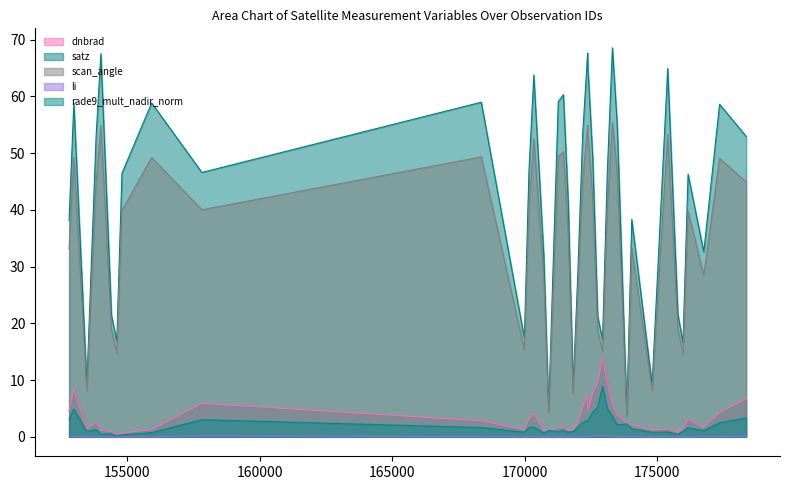

Rank the series by their maximum value, from highest to lowest.

satz, scan_angle, dnbrad, rade9_mult_nadir_norm, li